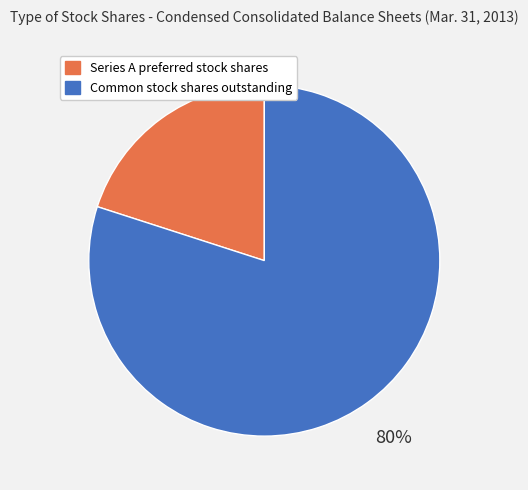

To the nearest percent, what is the average slice percentage?

50%